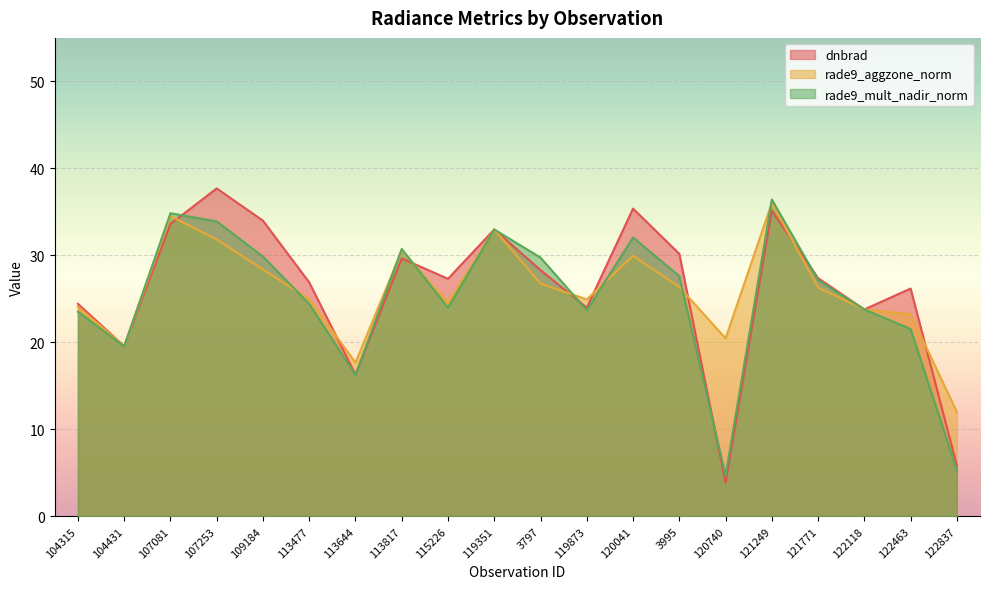

What is the label of the 5th point from the left?

109184